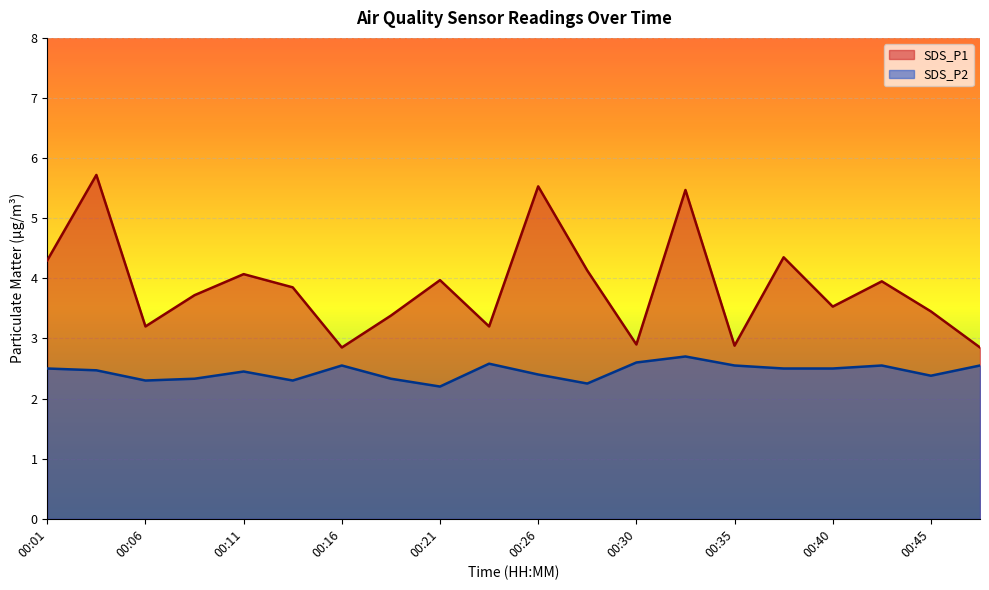

Reading right to left, transcribe all the data shown in this chart.

SDS_P1: 2.9	3.5	4.0	3.5	4.3	2.9	5.5	2.9	4.1	5.5	3.2	4.0	3.4	2.9	3.9	4.1	3.7	3.2	5.7	4.3
SDS_P2: 2.5	2.4	2.5	2.5	2.5	2.5	2.7	2.6	2.2	2.4	2.6	2.2	2.3	2.5	2.3	2.5	2.3	2.3	2.5	2.5